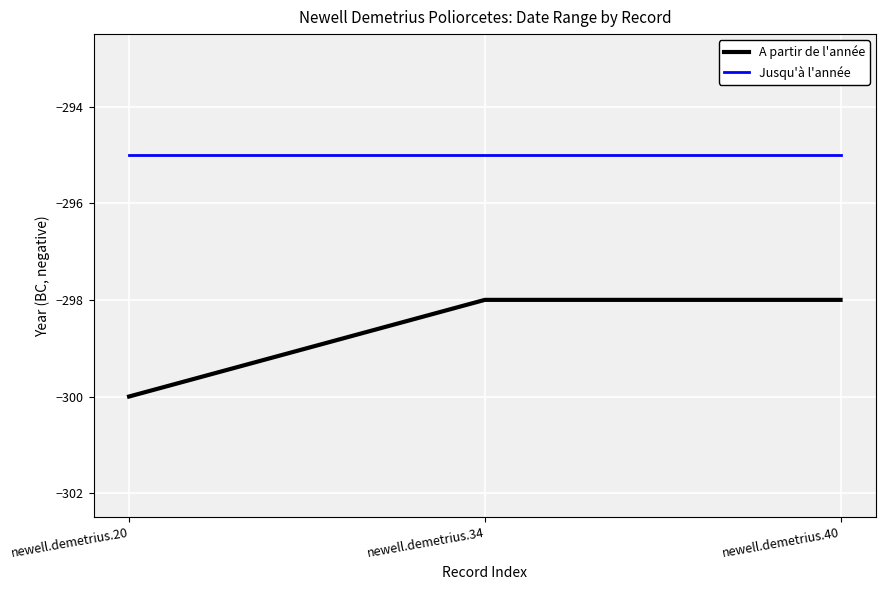

What is the sum of all Jusqu'à l'année values?

-885